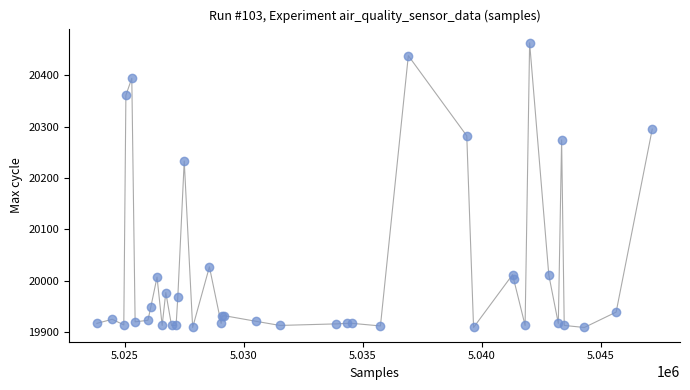

What Y value in the scatter plot is closest to 20186?

20233